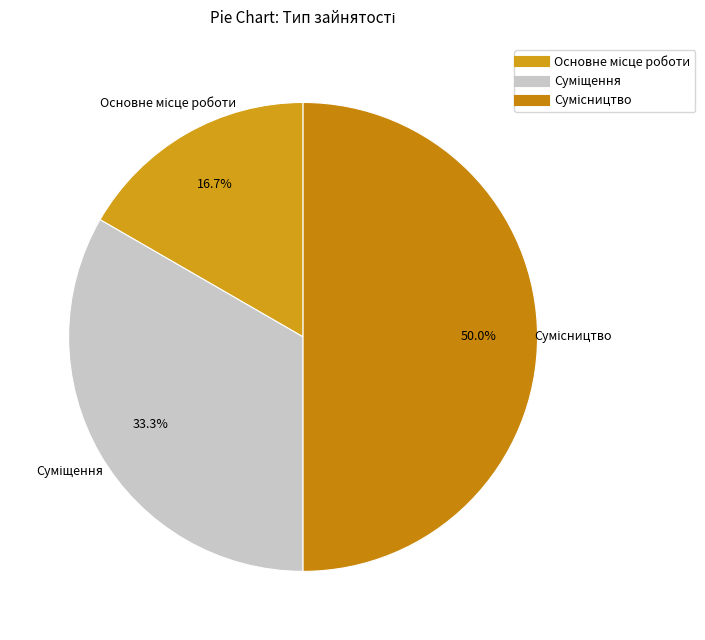

How many slices are in this pie chart?

3